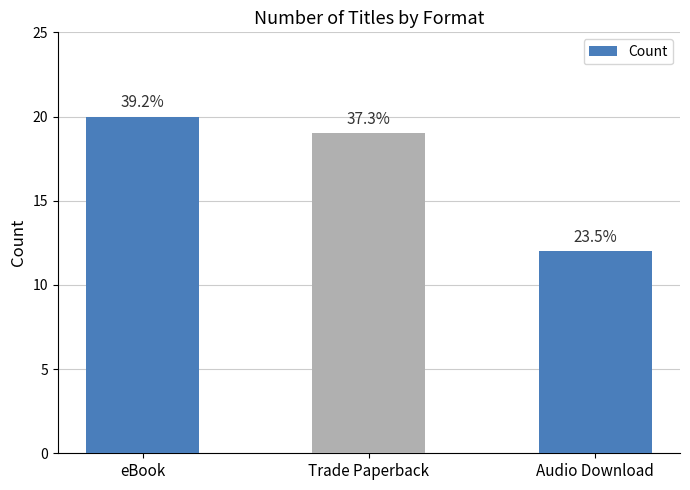

What position from the left is Trade Paperback?

2